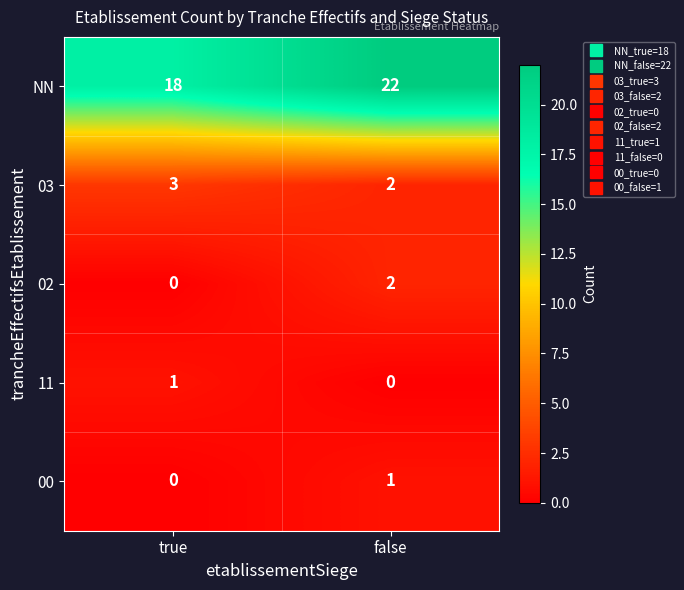

The value of 11 at false is 0. True or false?

True